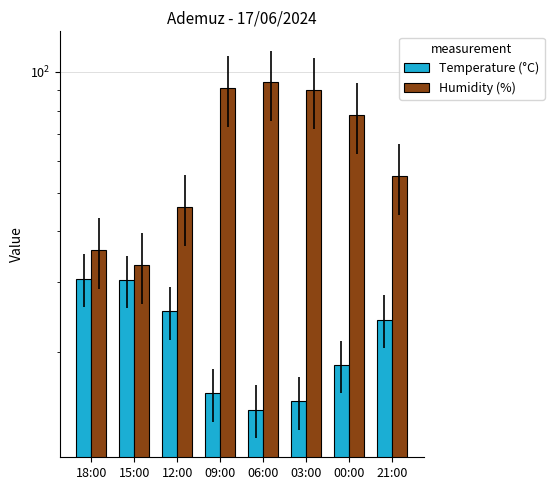

What is the label of the 4th bar from the right?

06:00